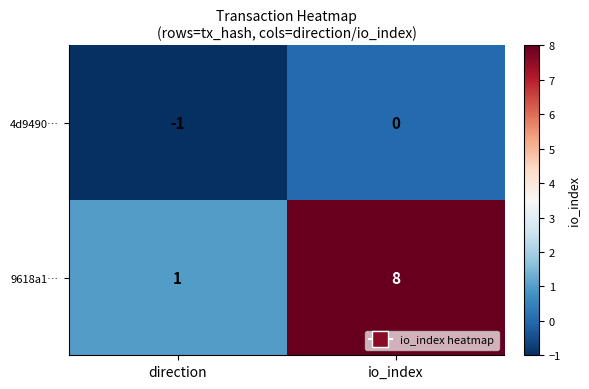

Which series has the widest spread of values?

9618a1…